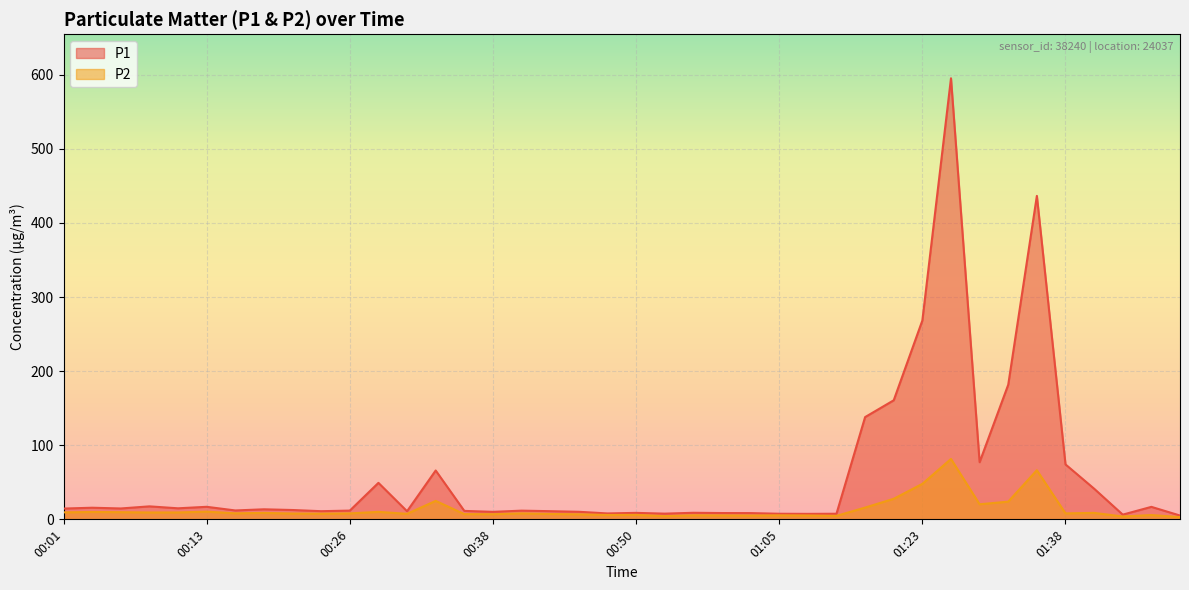

The value of P2 at 01:23 is 69.4. True or false?

False